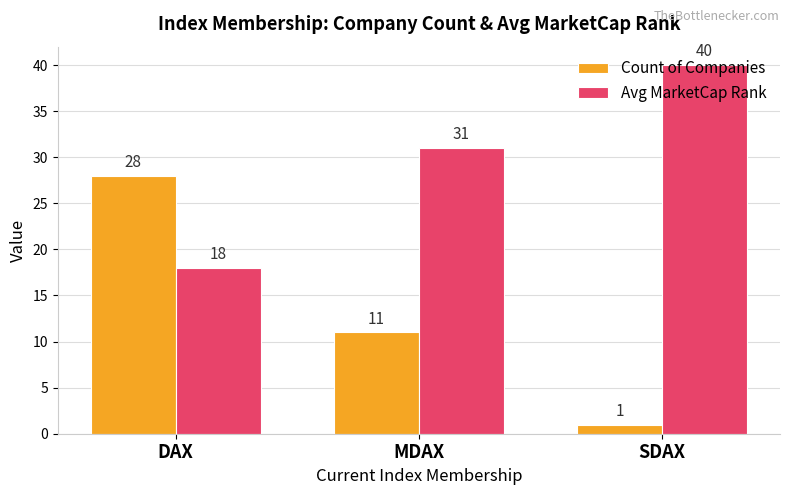

Reading left to right, extract all data points from this chart.

Count of Companies: DAX=28	MDAX=11	SDAX=1
Avg MarketCap Rank: DAX=18	MDAX=31	SDAX=40